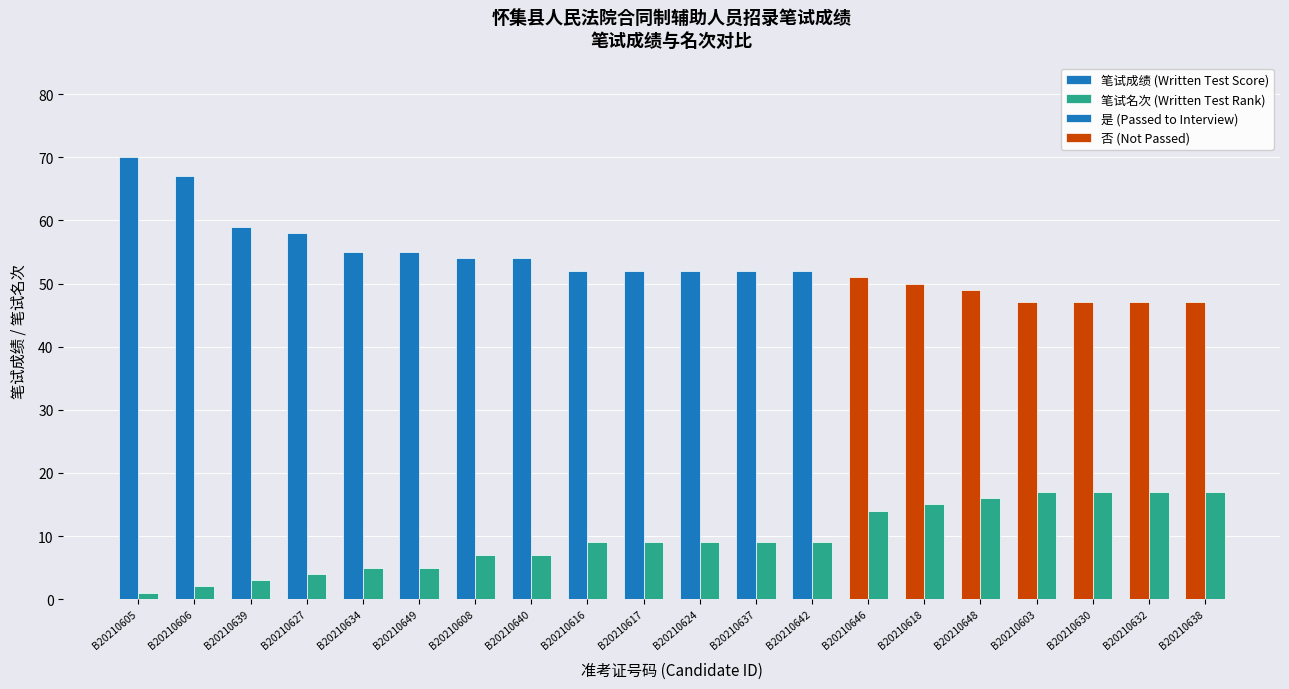

What is the sum of the 笔试成绩 (Written Test Score) values at B20210638 and B20210603?

94